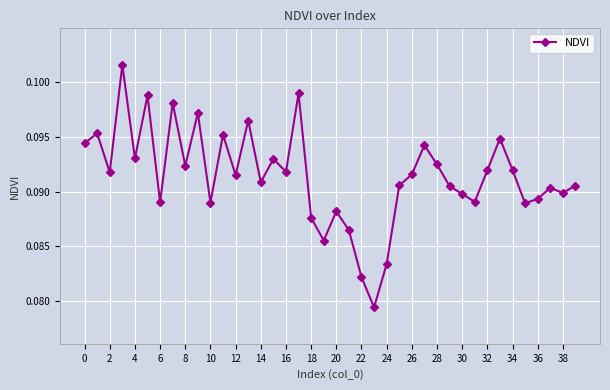

How many values are between 0 and 1?

40